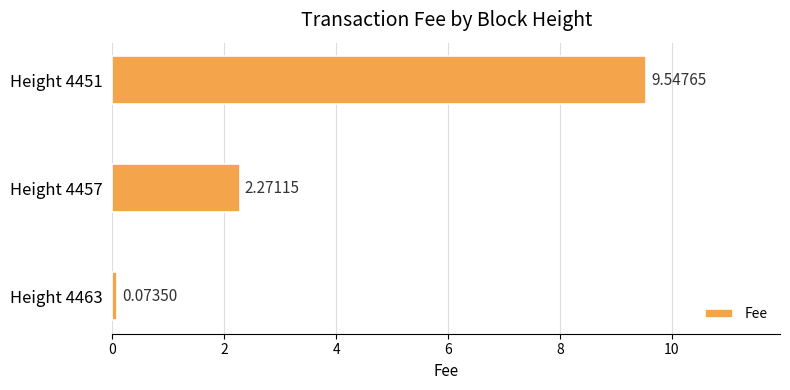

Approximately how many times larger is the value at Height 4451 compared to Height 4457?

4.2